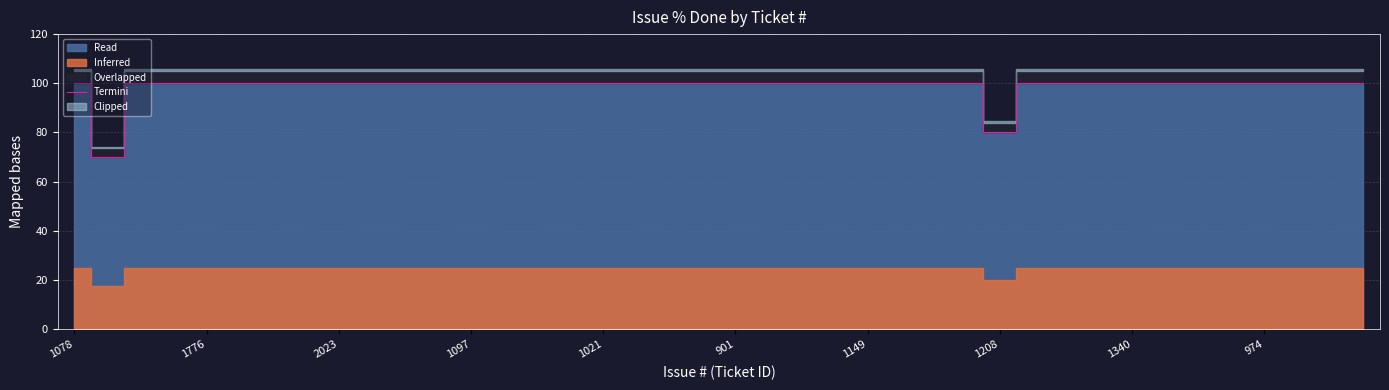

What is the minimum value for Termini?

70